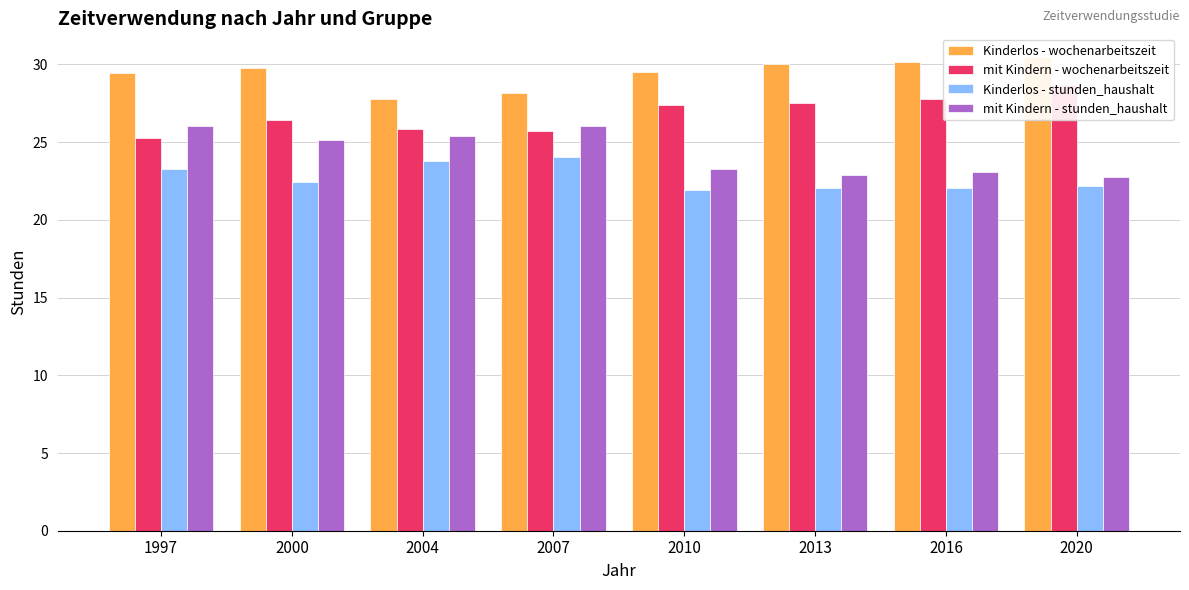

Reading left to right, extract all data points from this chart.

Kinderlos - wochenarbeitszeit: 1997=29.4	2000=29.8	2004=27.8	2007=28.1	2010=29.5	2013=30.0	2016=30.2	2020=30.5
mit Kindern - wochenarbeitszeit: 1997=25.2	2000=26.4	2004=25.8	2007=25.7	2010=27.4	2013=27.5	2016=27.8	2020=28.7
Kinderlos - stunden_haushalt: 1997=23.3	2000=22.4	2004=23.8	2007=24.0	2010=21.9	2013=22.0	2016=22.1	2020=22.2
mit Kindern - stunden_haushalt: 1997=26.1	2000=25.2	2004=25.4	2007=26.1	2010=23.2	2013=22.9	2016=23.1	2020=22.8